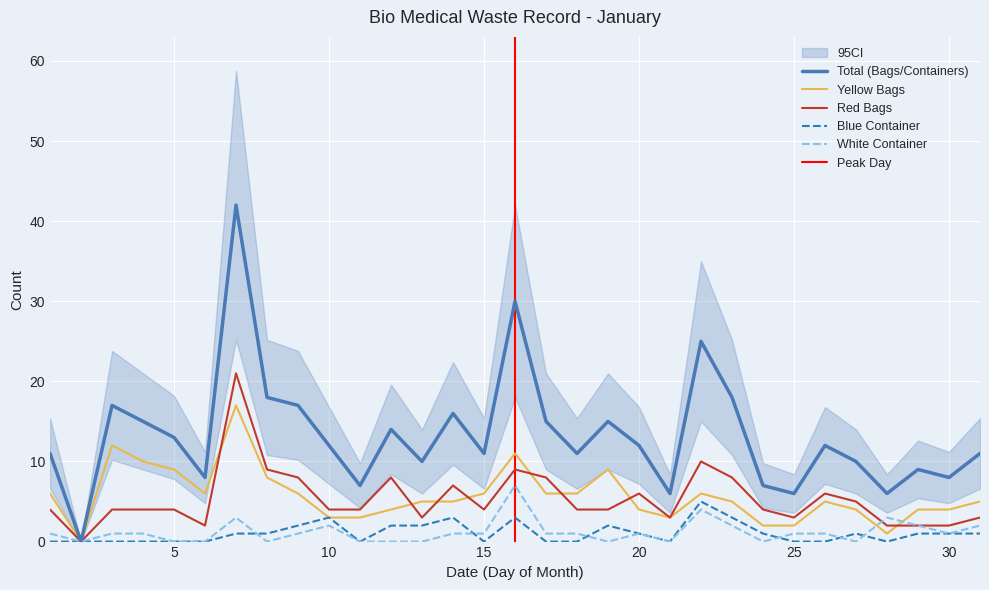

What is the sum of all Red Bags values?

165